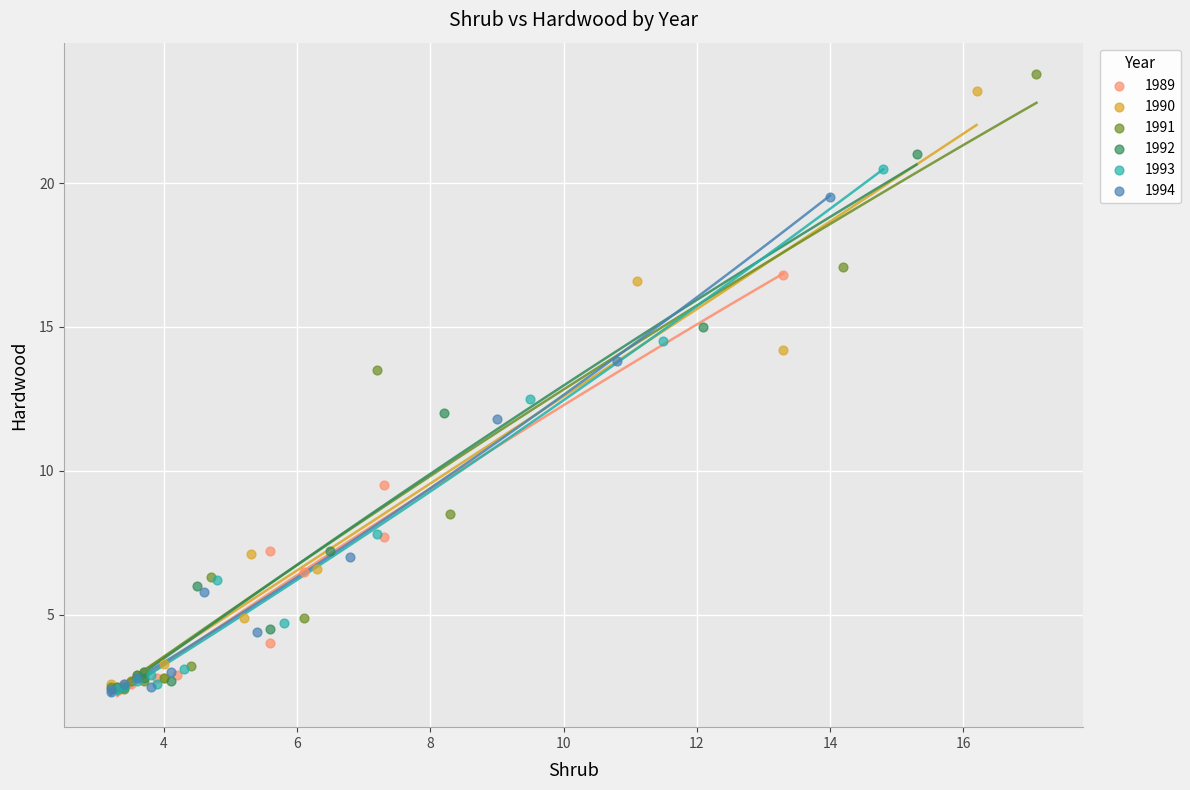

Which series has the largest Y range (max minus min)?

1991